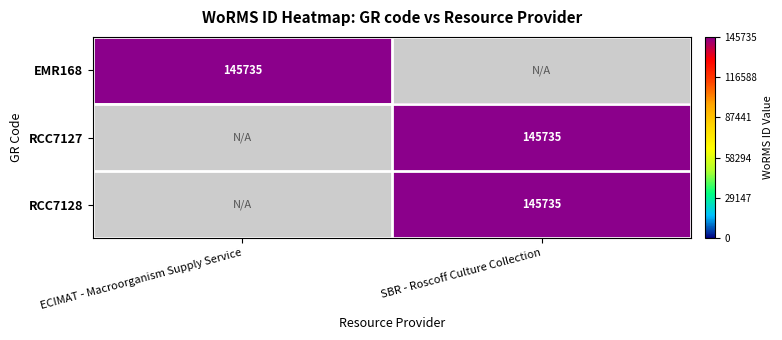

Count the number of categories in the chart.

2